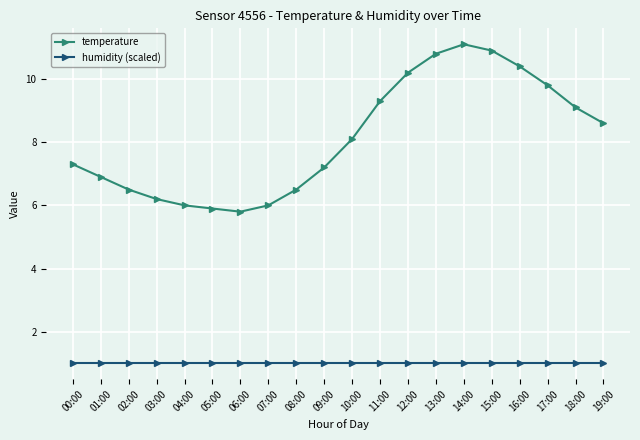

List the series in order of their overall mean, lowest first.

humidity (scaled), temperature